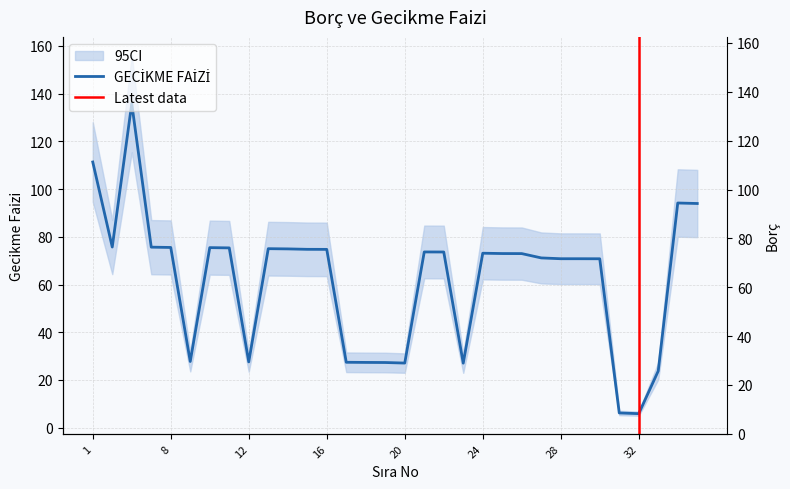

What is the difference between the maximum and minimum values in the GECİKME FAİZİ series?

129.9